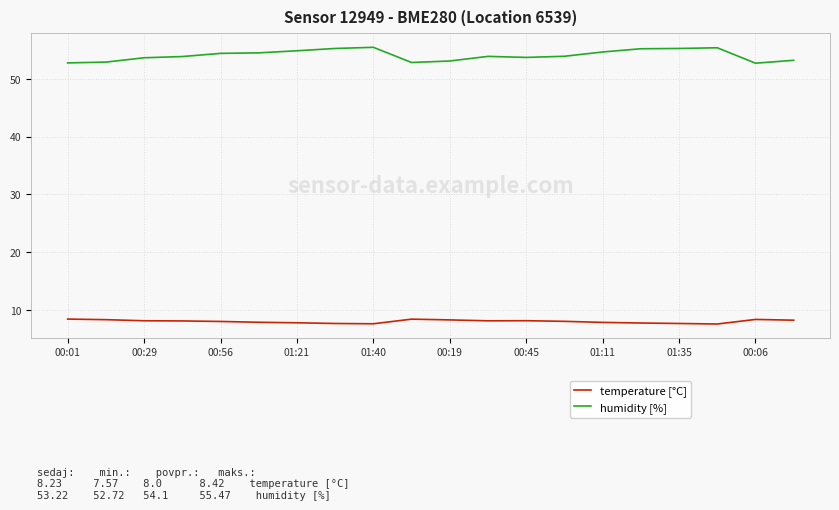

Rank the series by their maximum value, from lowest to highest.

temperature [°C], humidity [%]